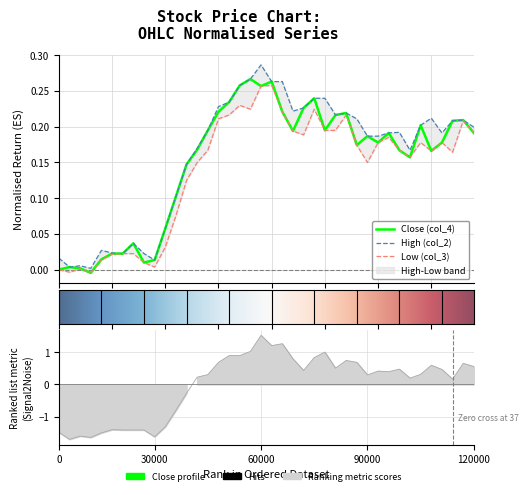

True or false: Low (col_3) and Close (col_4) cross at least once.

False